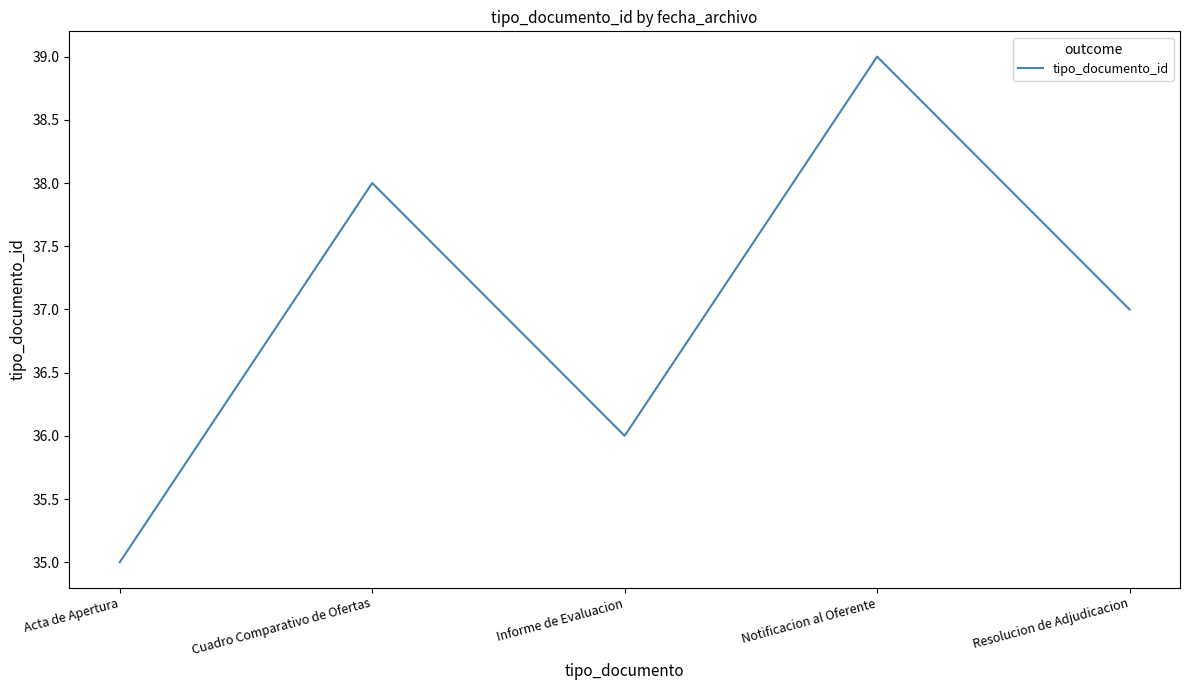

What position from the left is Resolucion de Adjudicacion?

5